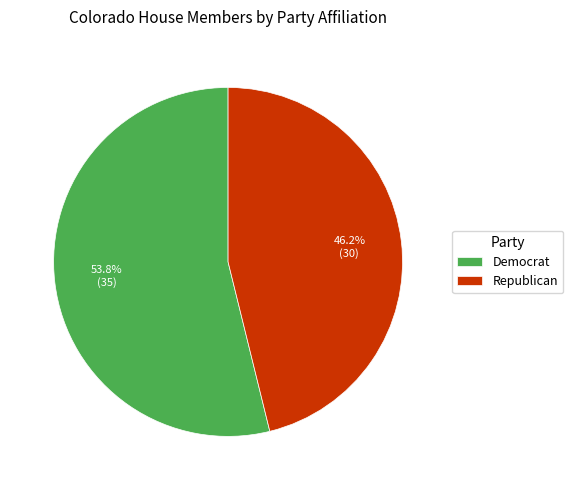

What percentage is the Democrat slice, to the nearest percent?

54%